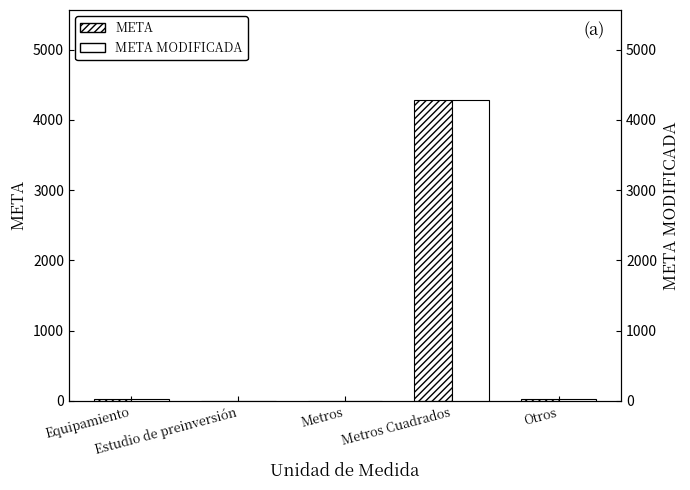

How many bars are there in total?

10